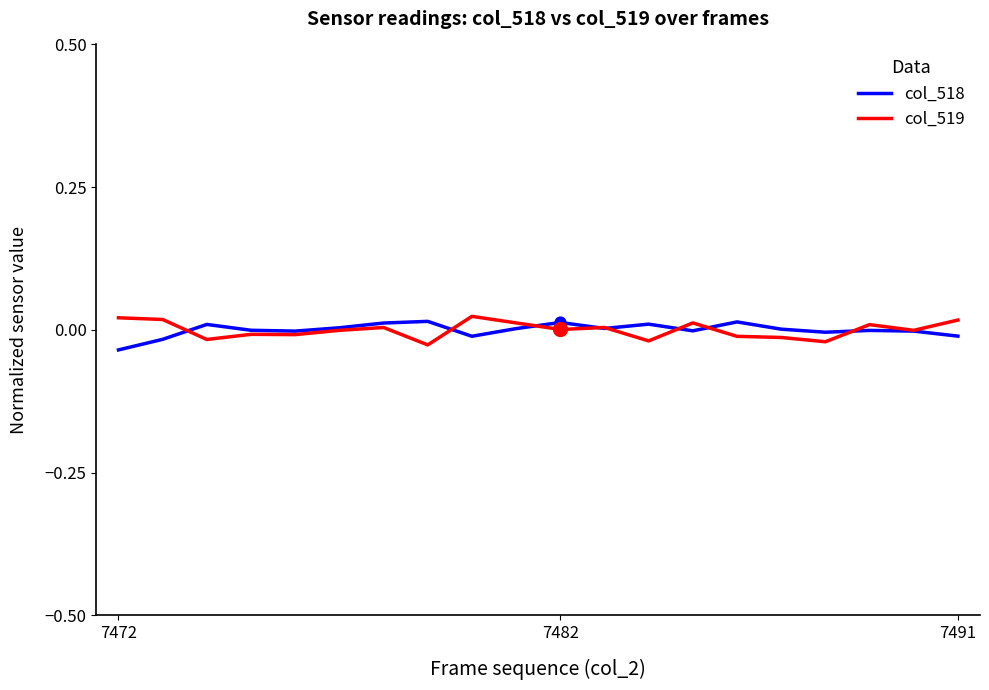

At how many categories does at least one series exceed 0?

16